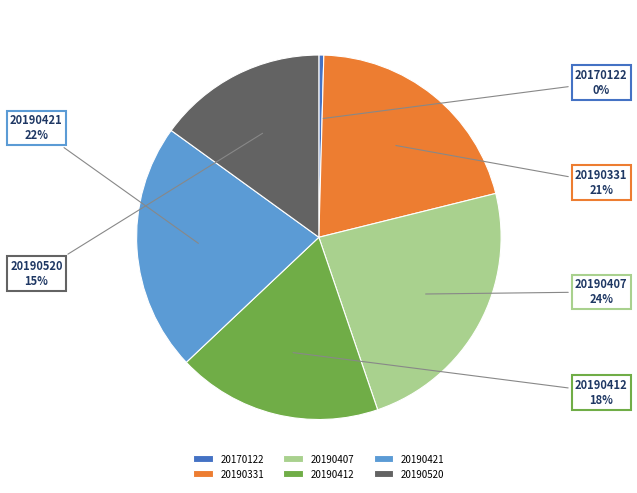

Combined, do 20190412 and 20190421 account for over 50%?

No